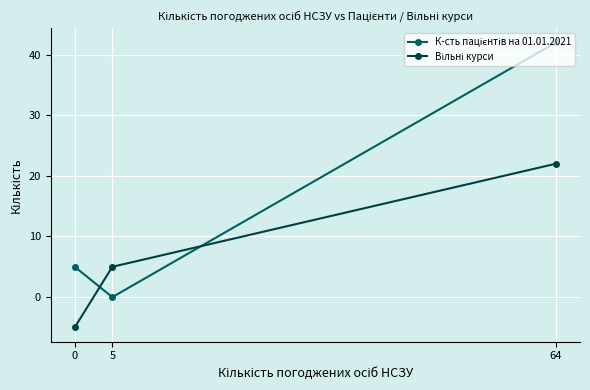

What is the spread (max minus min) of values at 0?

10